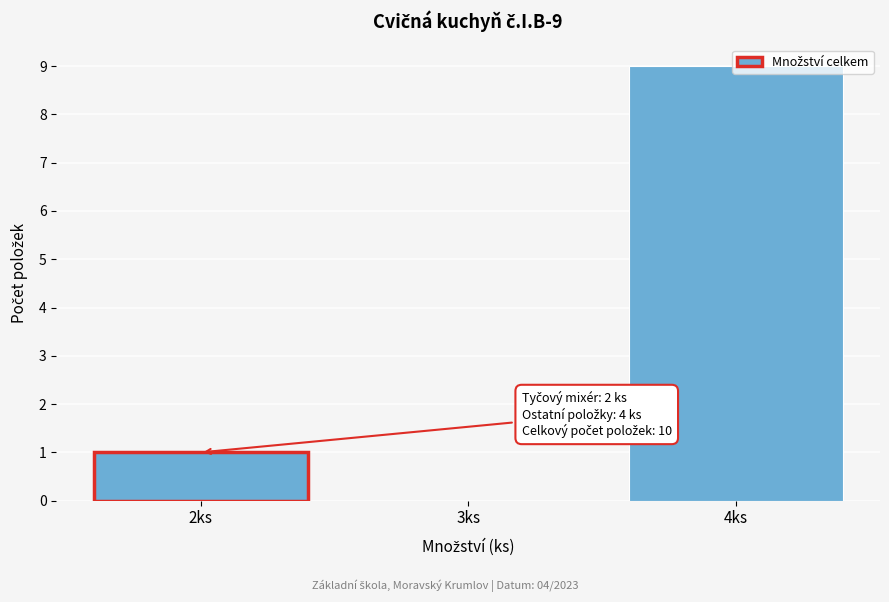

Which range on the x-axis has the tallest bar?

3.5 to 4.5